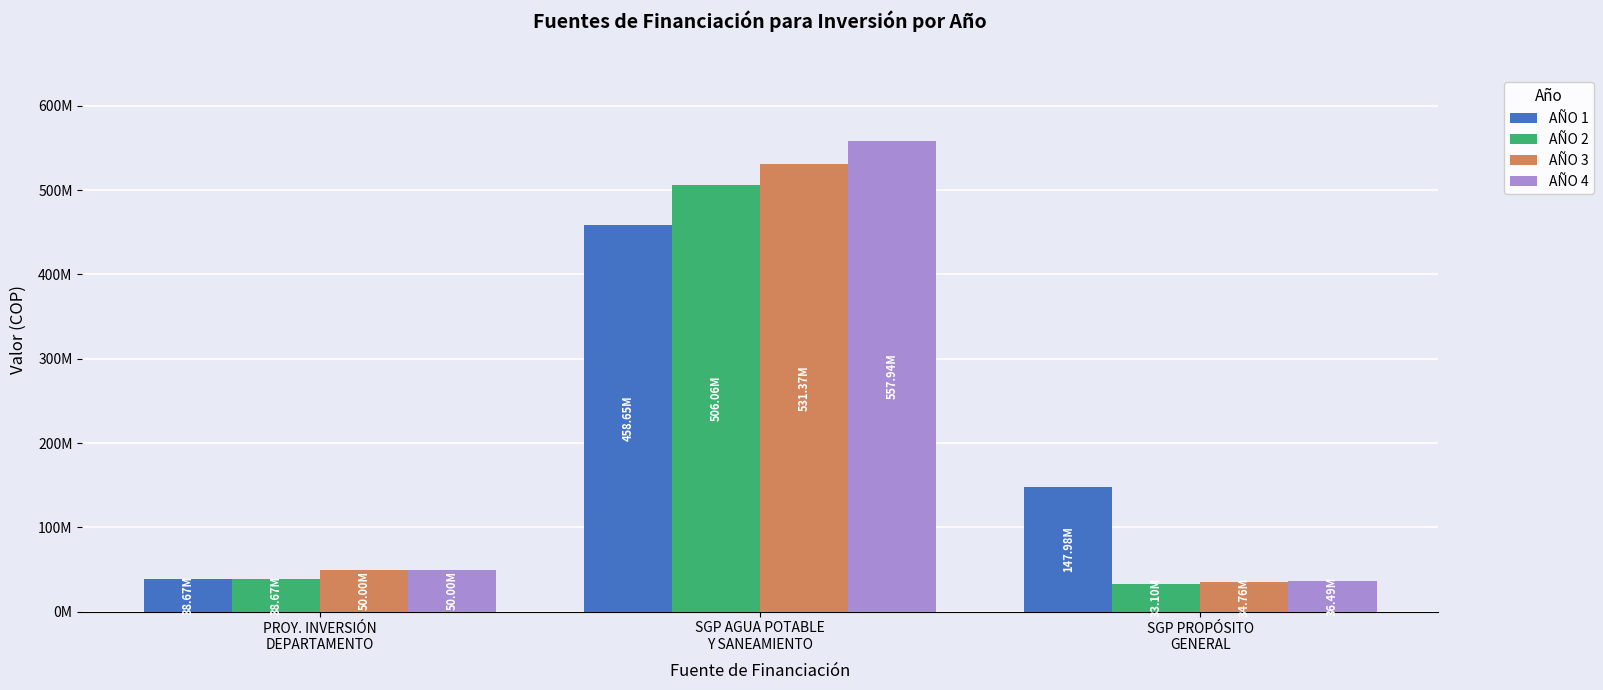

Does the chart contain stacked bars?

No